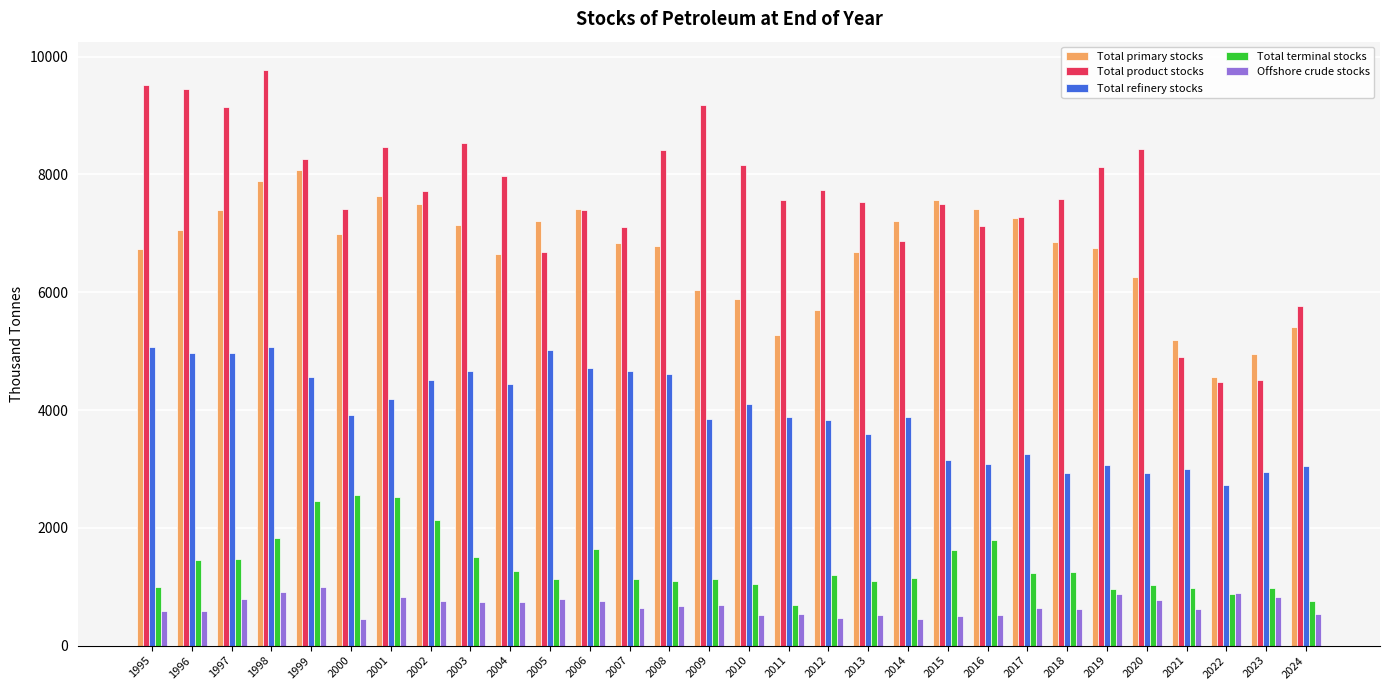

How many data points in Offshore crude stocks are above 664?

15